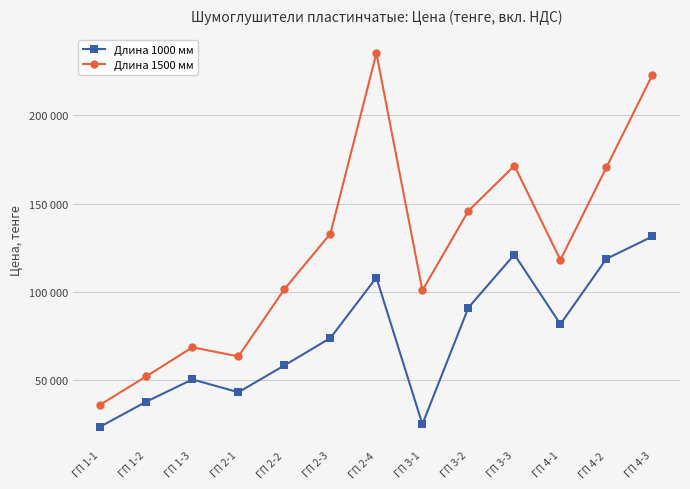

What are all the series names shown in the legend?

Длина 1000 мм, Длина 1500 мм